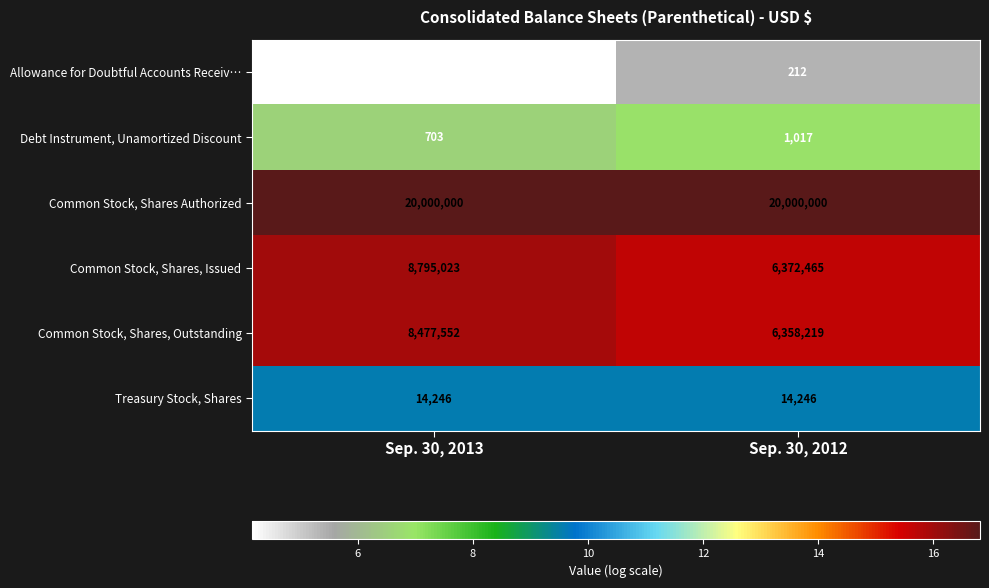

Which series has the largest range (max minus min)?

Common Stock, Shares, Issued